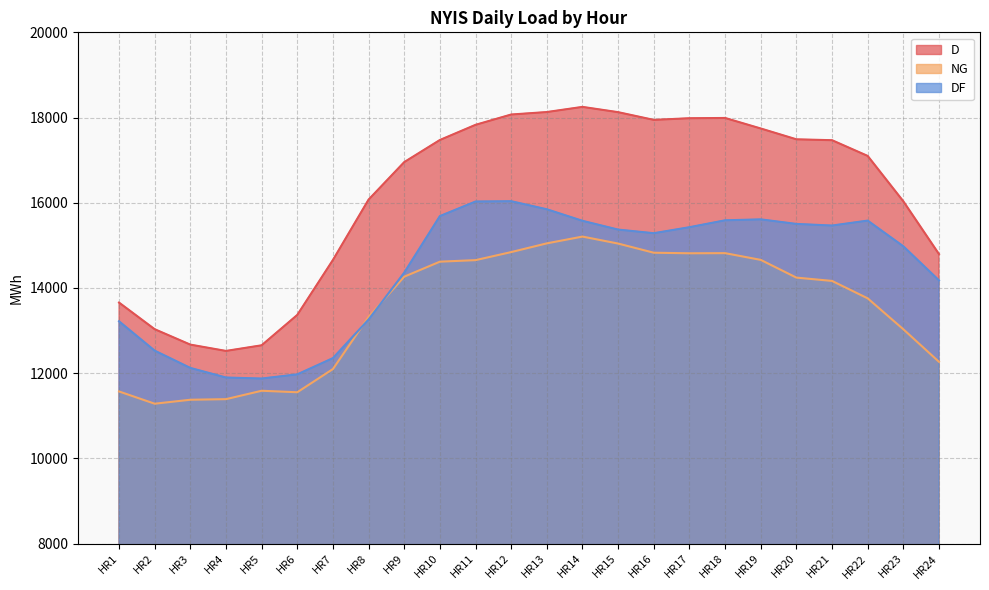

Where is the first local minimum for NG?

HR2